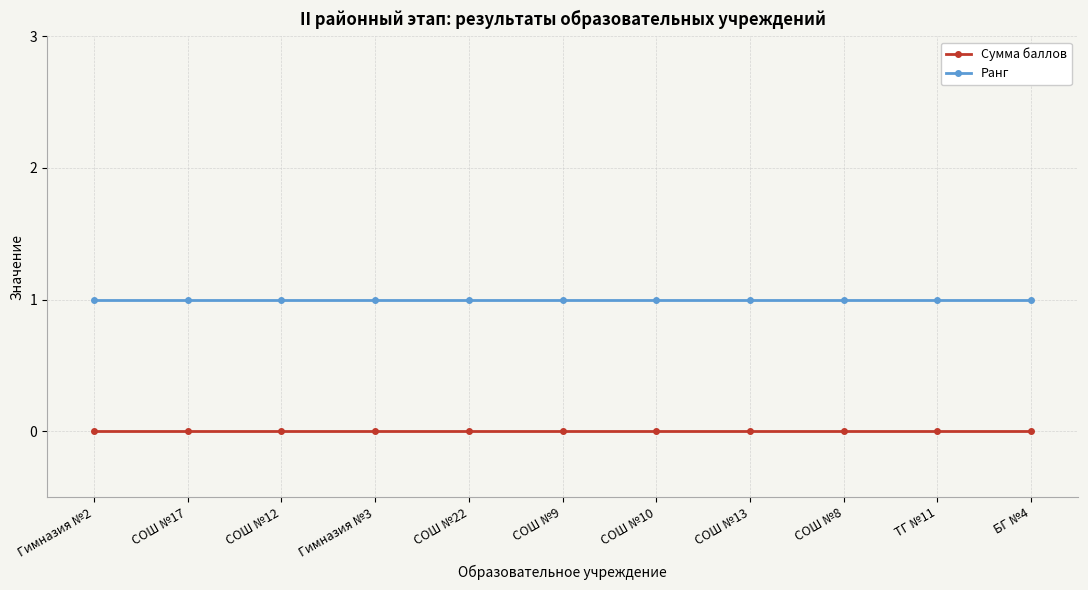

Reading left to right, extract all data points from this chart.

Сумма баллов: 0	0	0	0	0	0	0	0	0	0	0
Ранг: 1	1	1	1	1	1	1	1	1	1	1